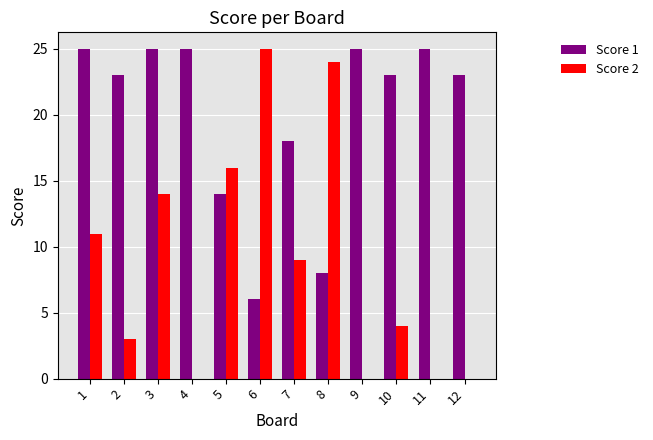

How many groups of bars are there?

12